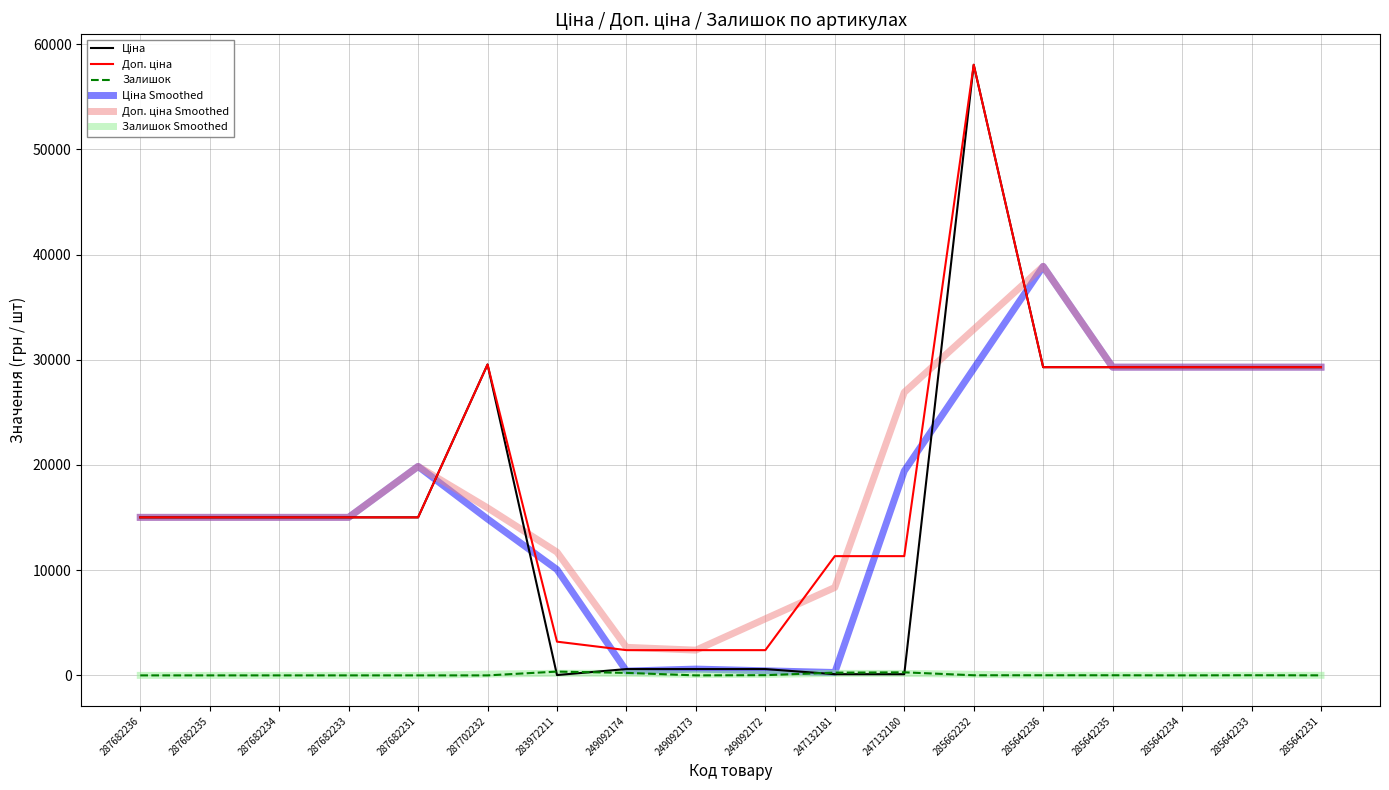

Which label corresponds to the largest value in the chart?

285662232